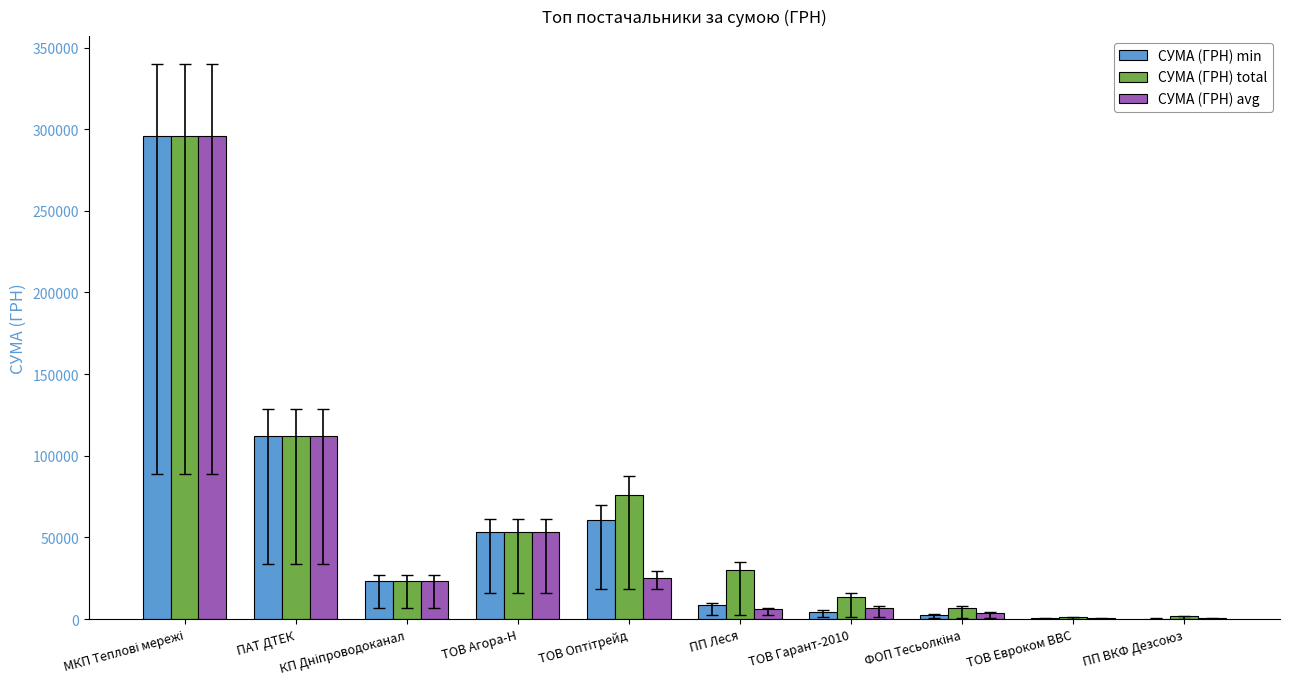

True or false: СУМА (ГРН) avg has a value of 75970.1 at ТОВ Агора-Н.

False